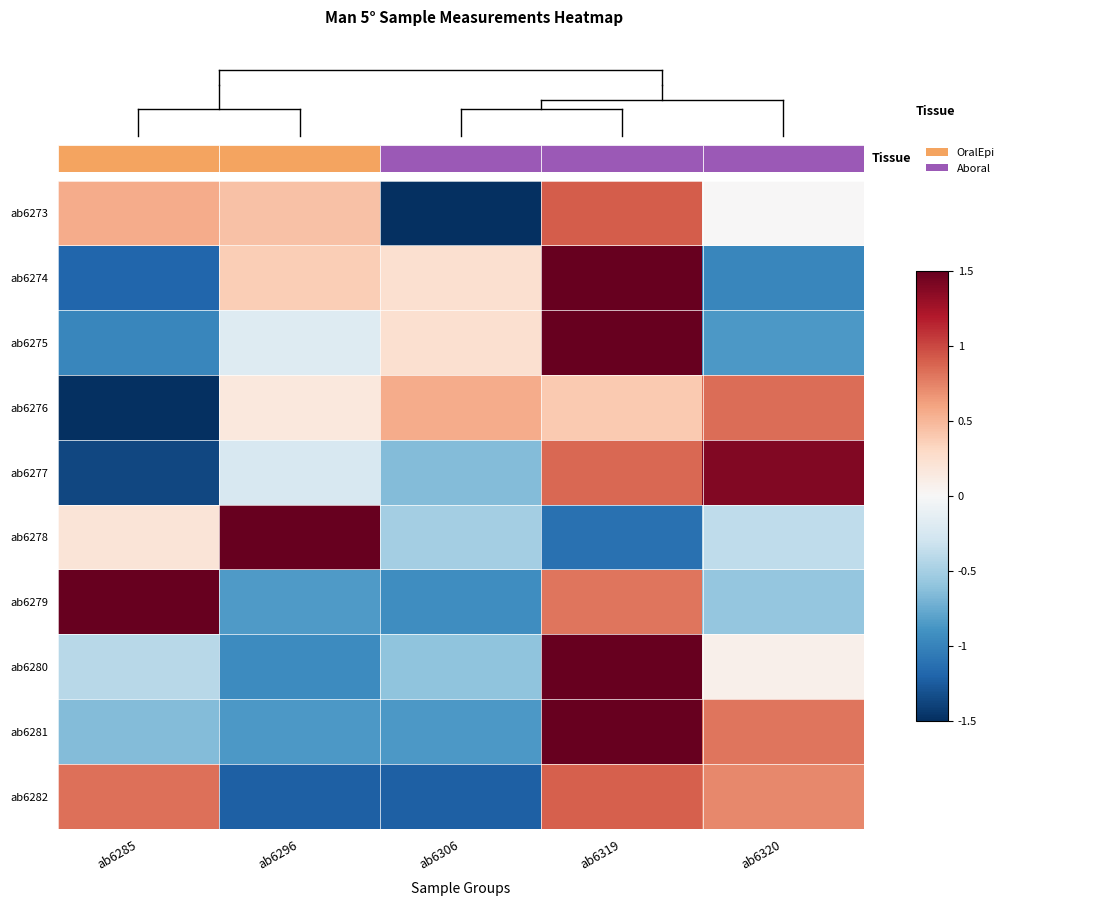

How many values in the ab6273 series are below 0?

1